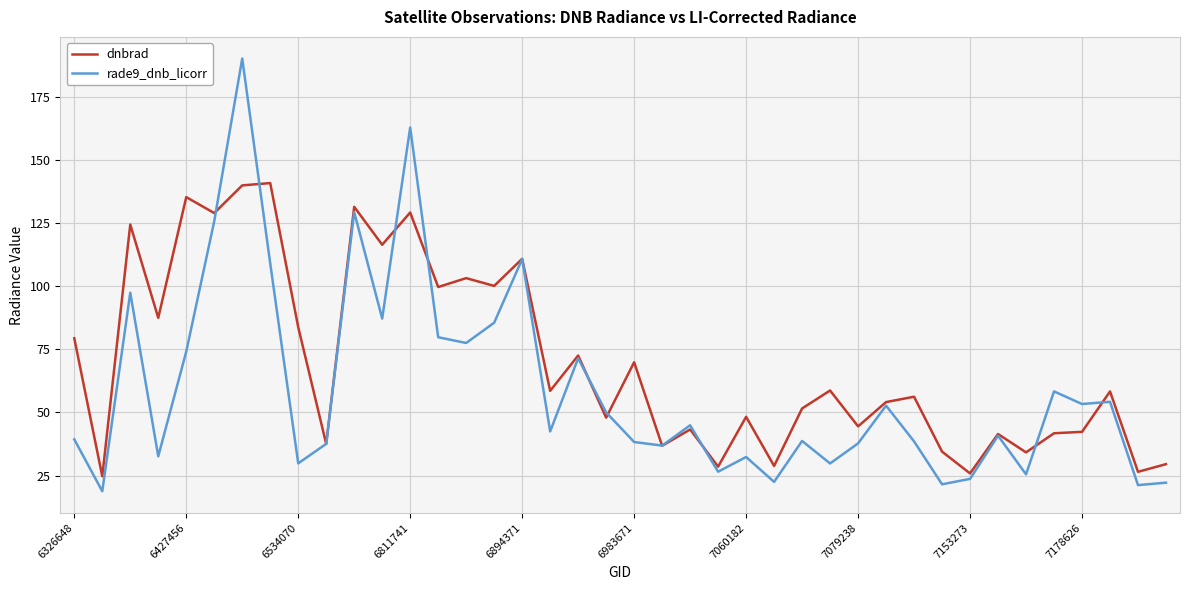

What are all the series names shown in the legend?

dnbrad, rade9_dnb_licorr